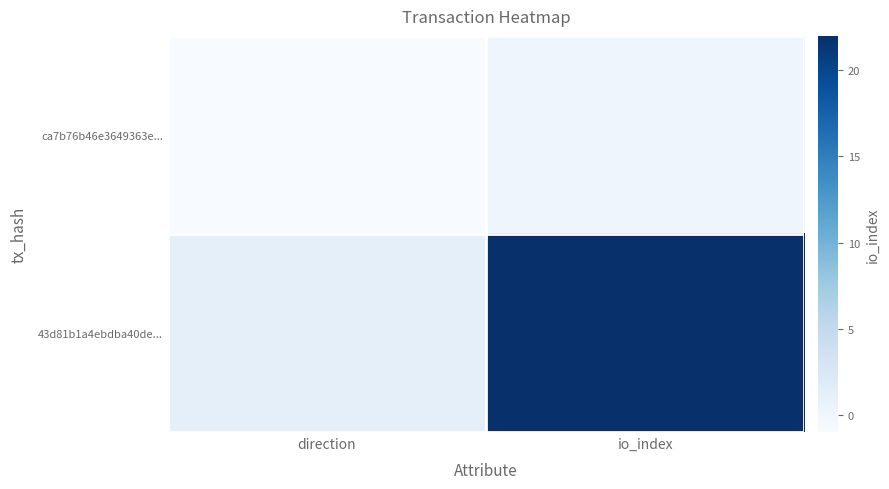

At which category is the sum across all series the highest?

io_index